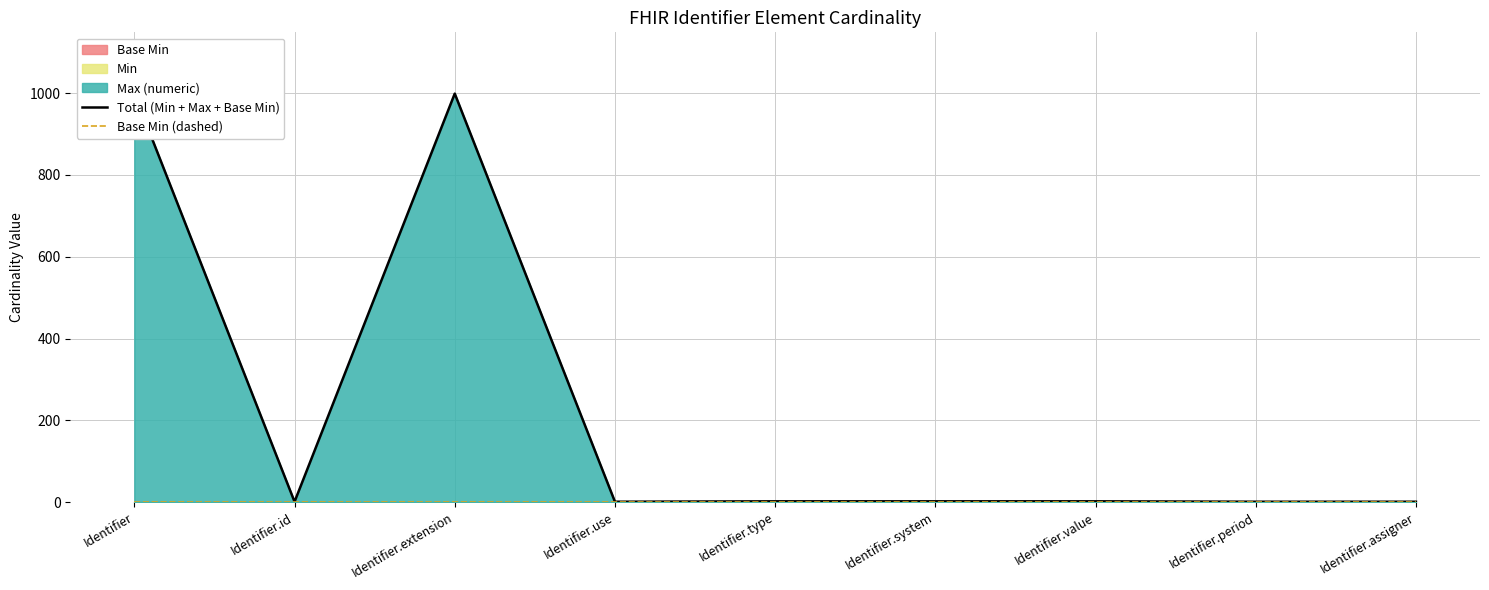

How many interior local valleys does the Total (Min + Max + Base Min) series have?

2